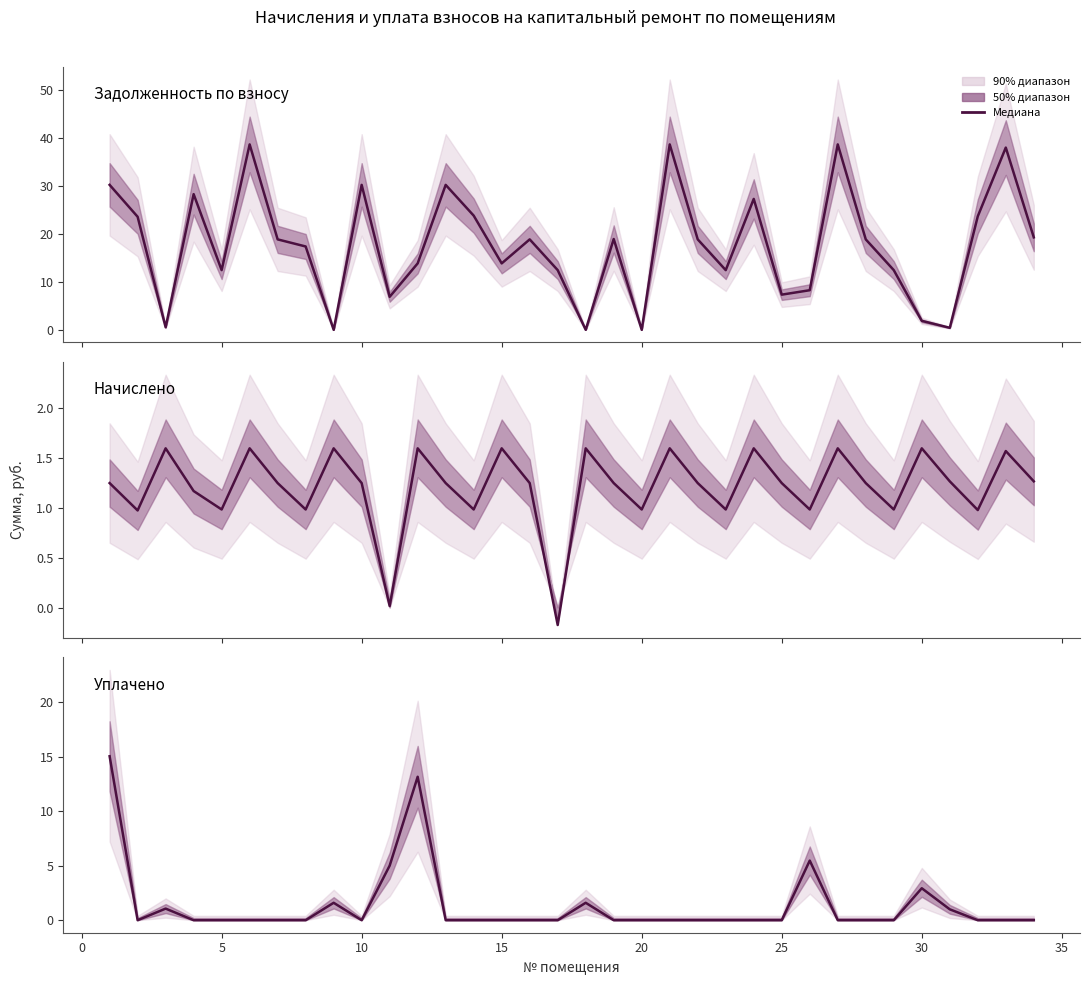

How many interior local peaks does the Уплачено series have?

6